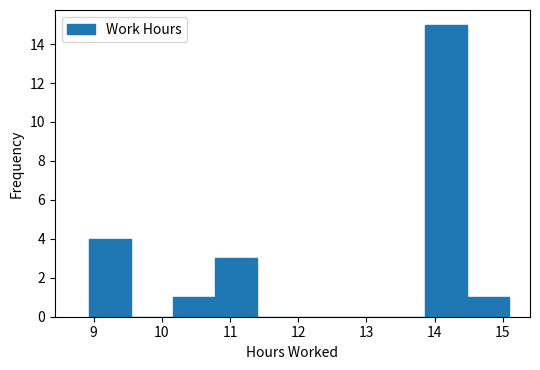

Reading left to right, list every bar in this chart as the range it spans on the x-axis followed by its height. Neither the bar edges nor the heights are printed on the chart, so give them approximately, as read against the axes.

8.9 to 9.5: 4
9.5 to 10.2: 0
10.2 to 10.8: 1
10.8 to 11.4: 3
11.4 to 12.0: 0
12.0 to 12.6: 0
12.6 to 13.2: 0
13.2 to 13.9: 0
13.9 to 14.5: 15
14.5 to 15.1: 1